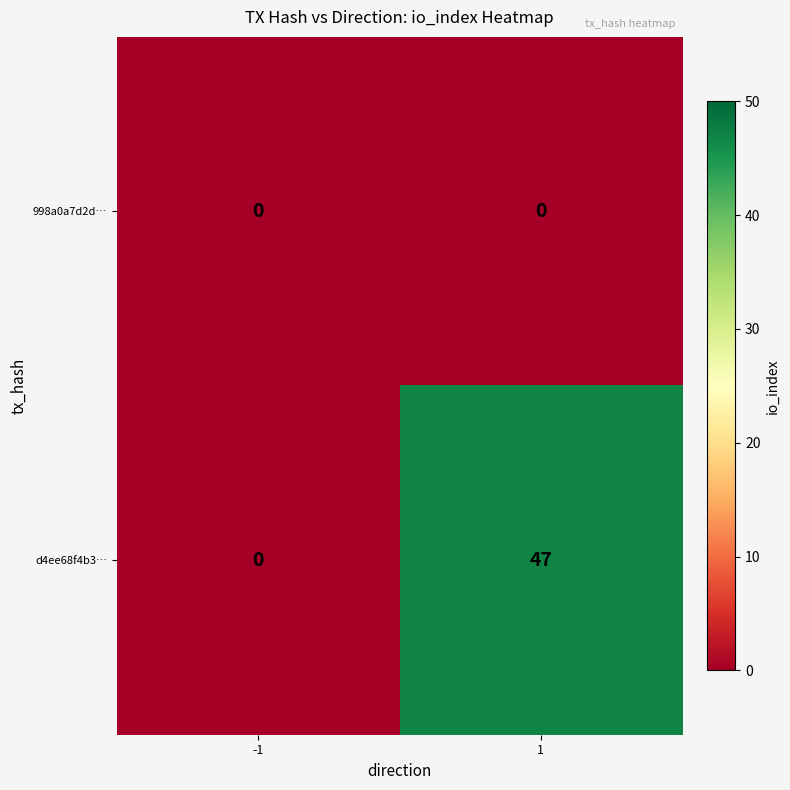

How many positive values does the d4ee68f4b3… series have?

1